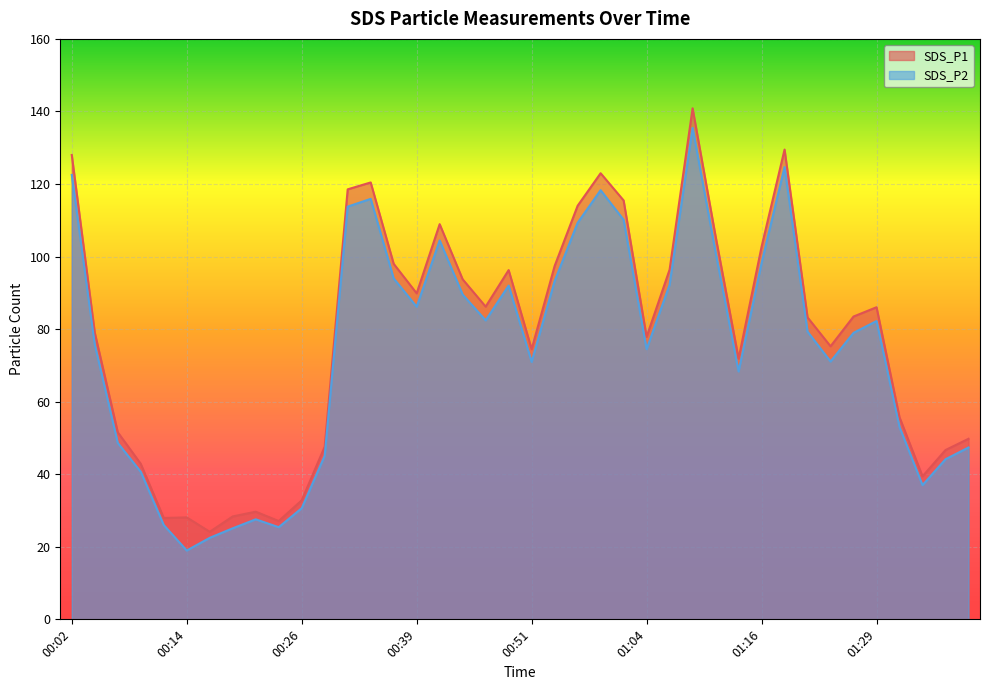

What position from the left is 00:46?

19